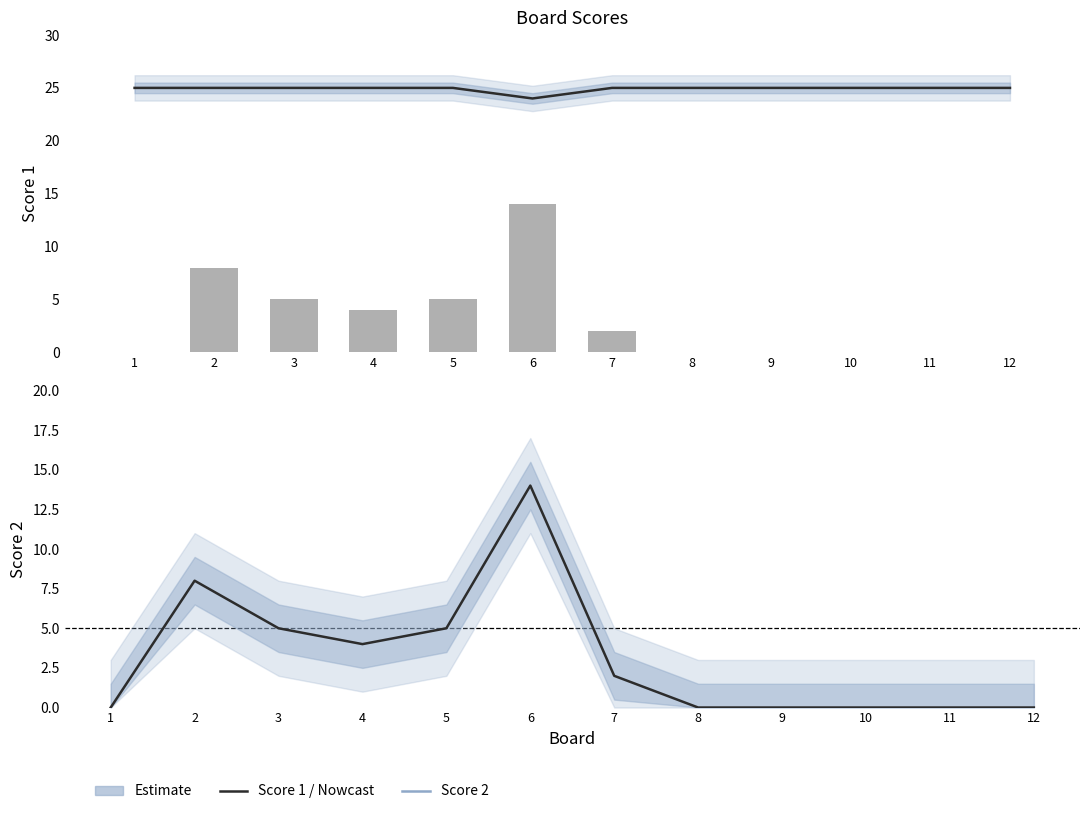

What is the difference between the maximum and minimum values in the Score 2 series?

14